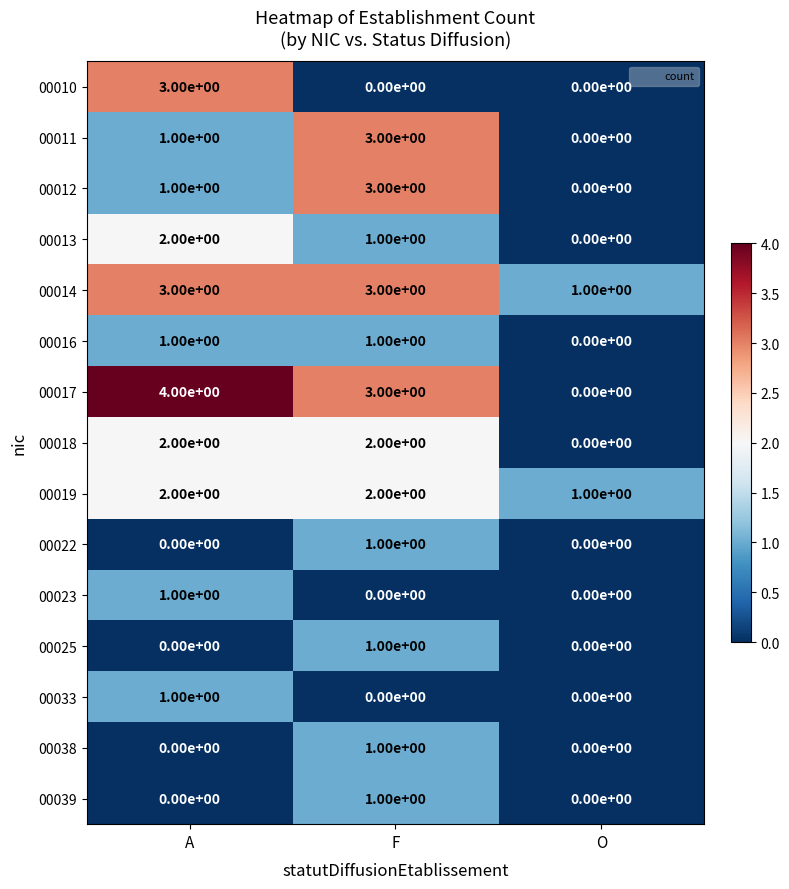

What is the difference between the maximum and minimum values in the 00011 series?

3